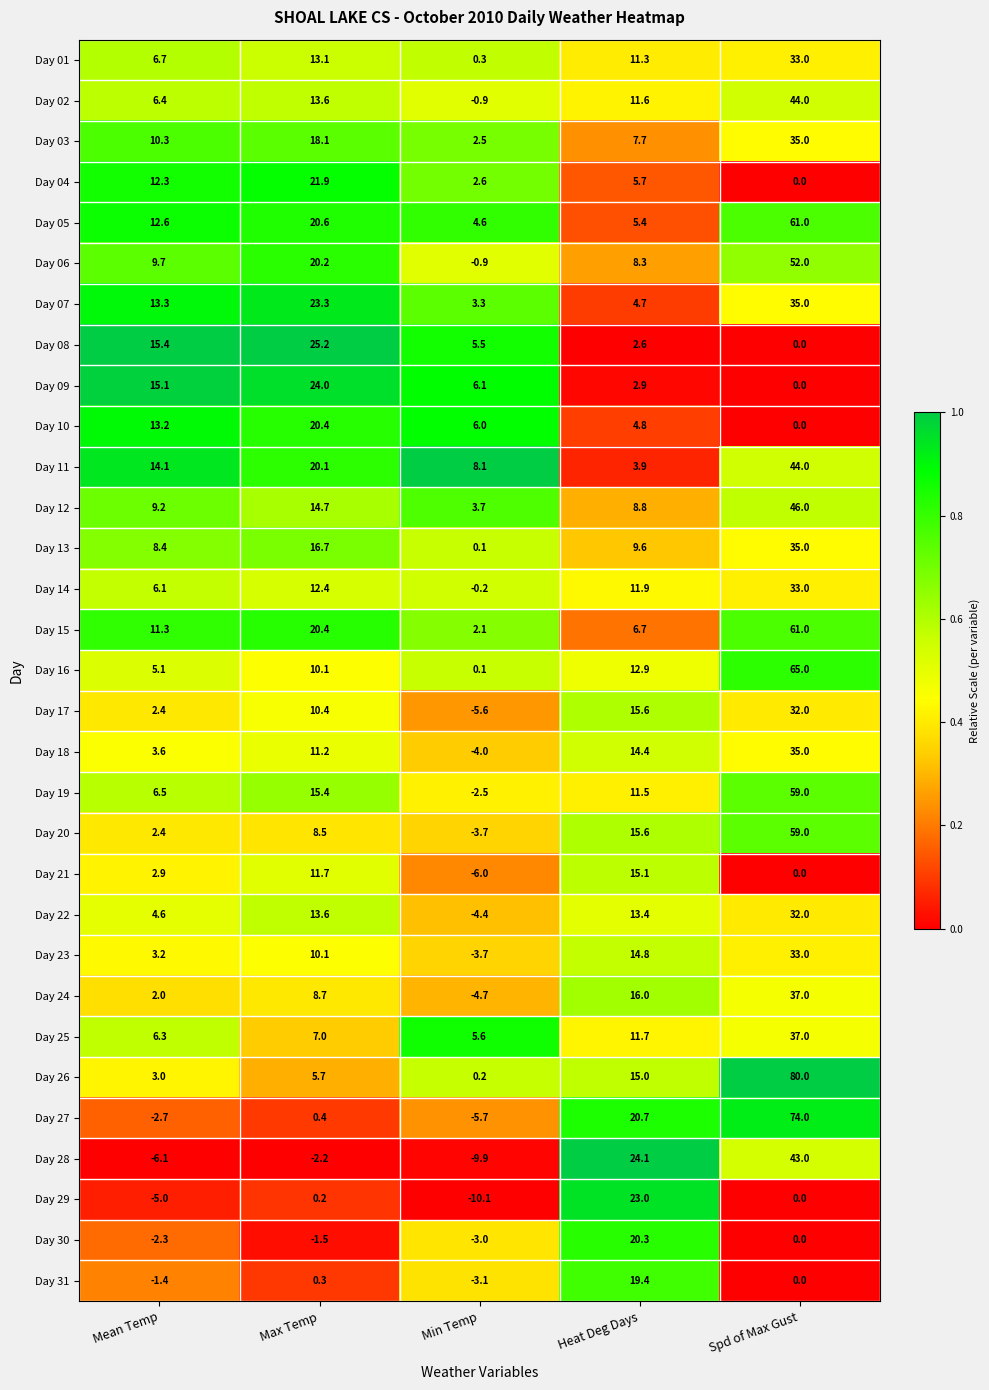

Between Min Temp and Spd of Max Gust, which series saw the biggest shift?

Day 26